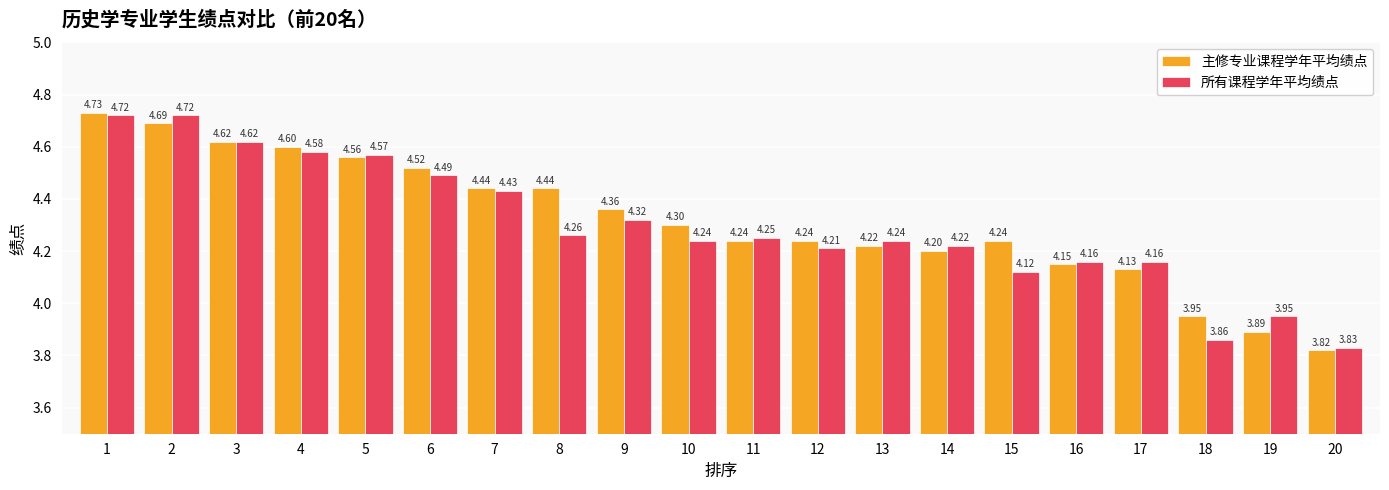

At how many categories does at least one series exceed 4?

17